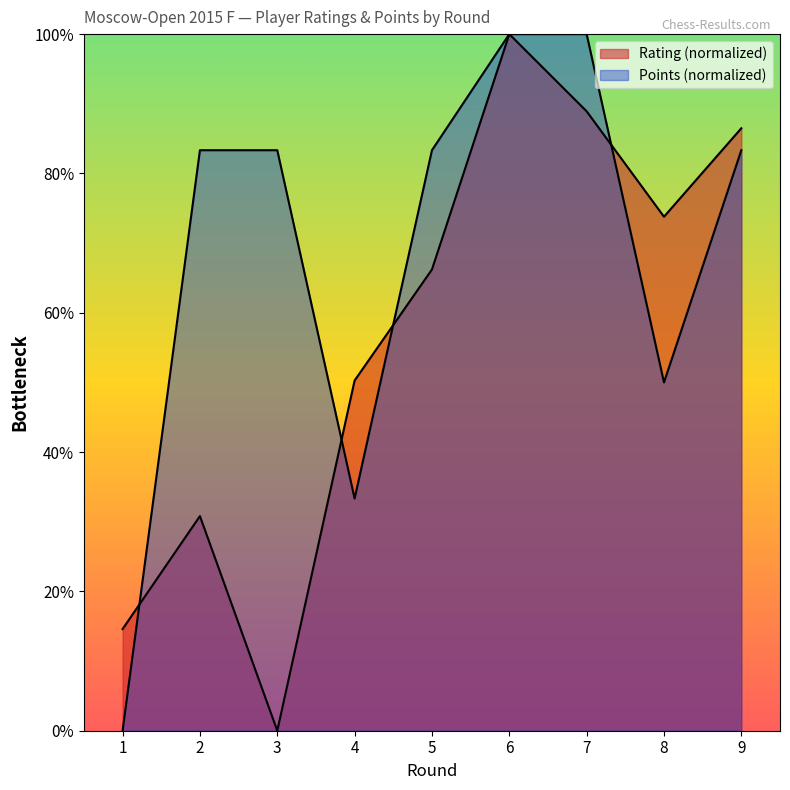

What is the sum of the Points values at 2 and 4?

116.7